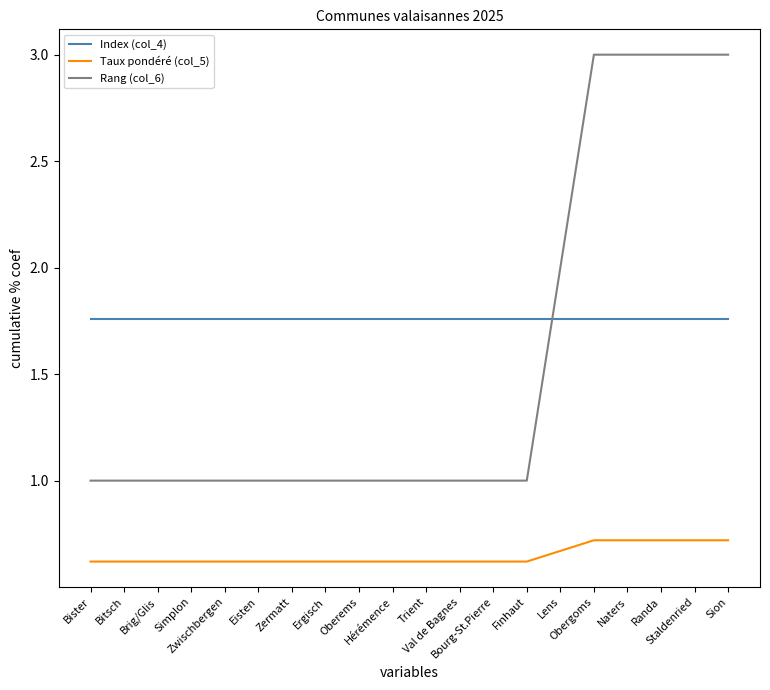

True or false: Rang (col_6) has a value of 0.8 at Staldenried.

False